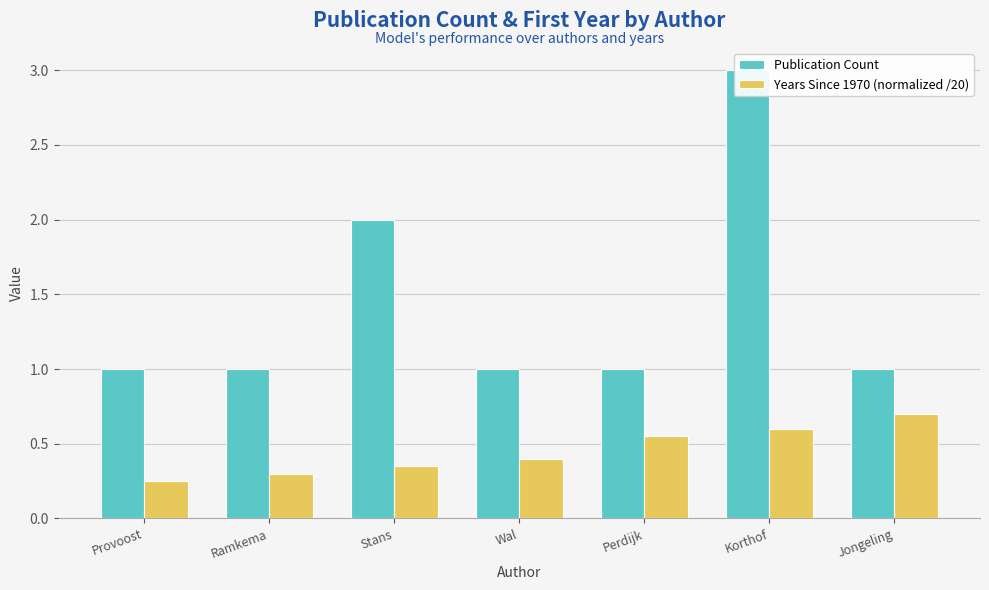

Which series changed the most between Ramkema and Jongeling?

Years Since 1970 (normalized /20)